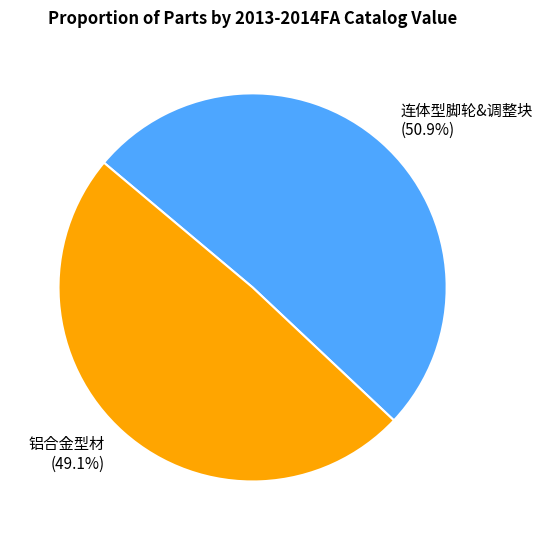

Between 连体型脚轮&调整块 and 铝合金型材, which is larger?

连体型脚轮&调整块